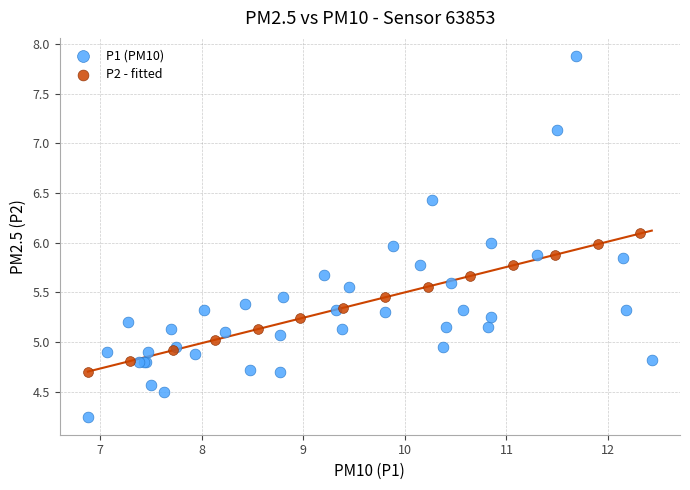

Which series has the widest spread of Y values?

P1 (PM10)